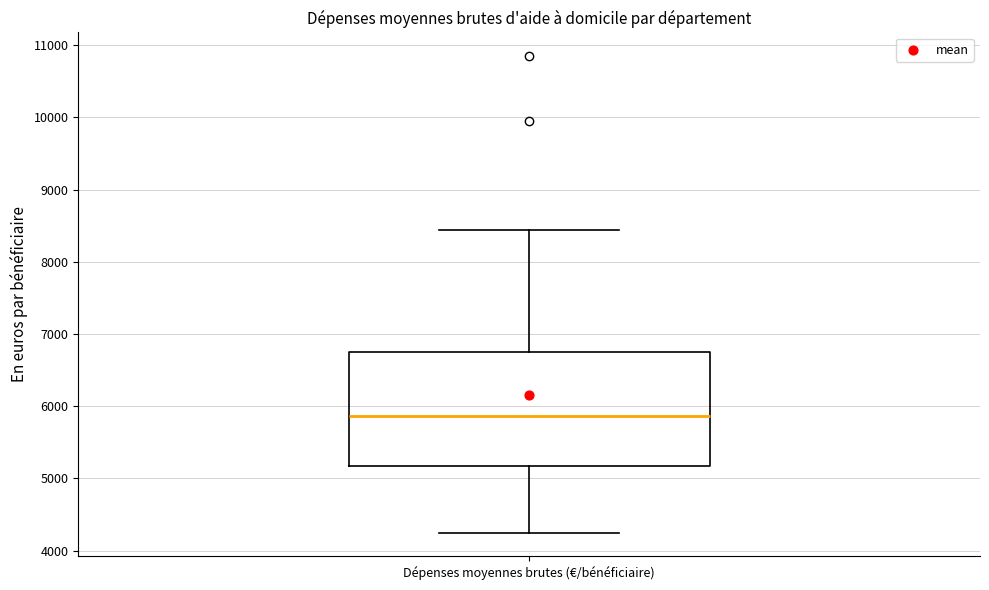

Transcribe this box plot: give where the median line is, the range the box spans, and where the two whiskers end, as read against the y-axis. The values are not printed on the chart, so give them approximately, as read against the axis.

median 5900, box 5200 to 6800, whiskers 4300 to 8400